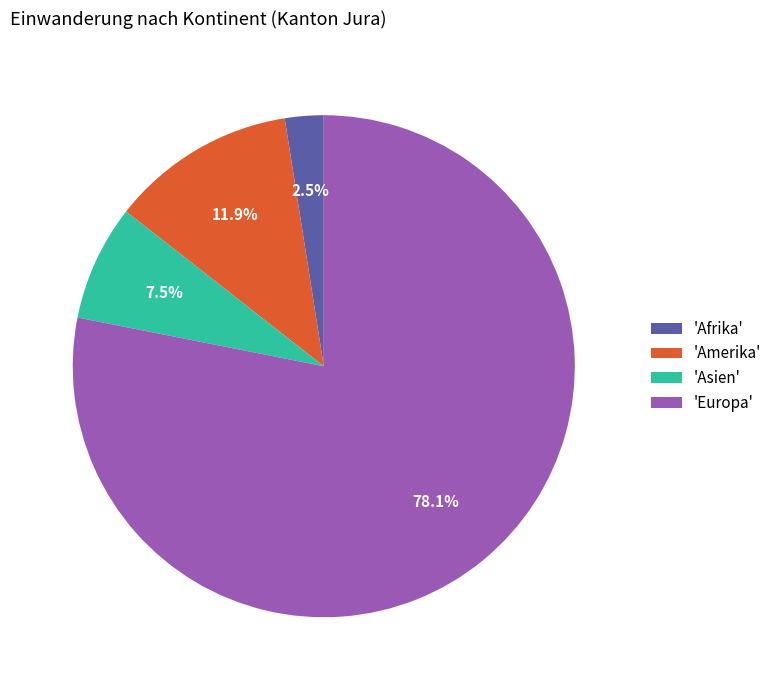

What portion of the pie excludes 'Asien'?

92.5%